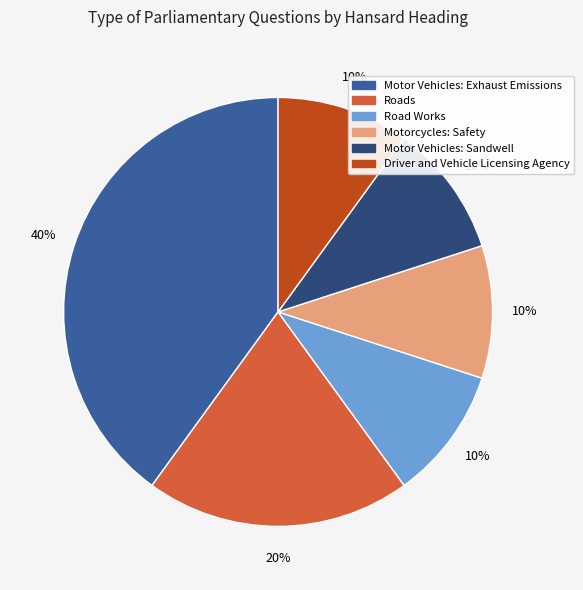

What is the ratio of the value at Road Works to the value at Driver and Vehicle Licensing Agency?

1.0